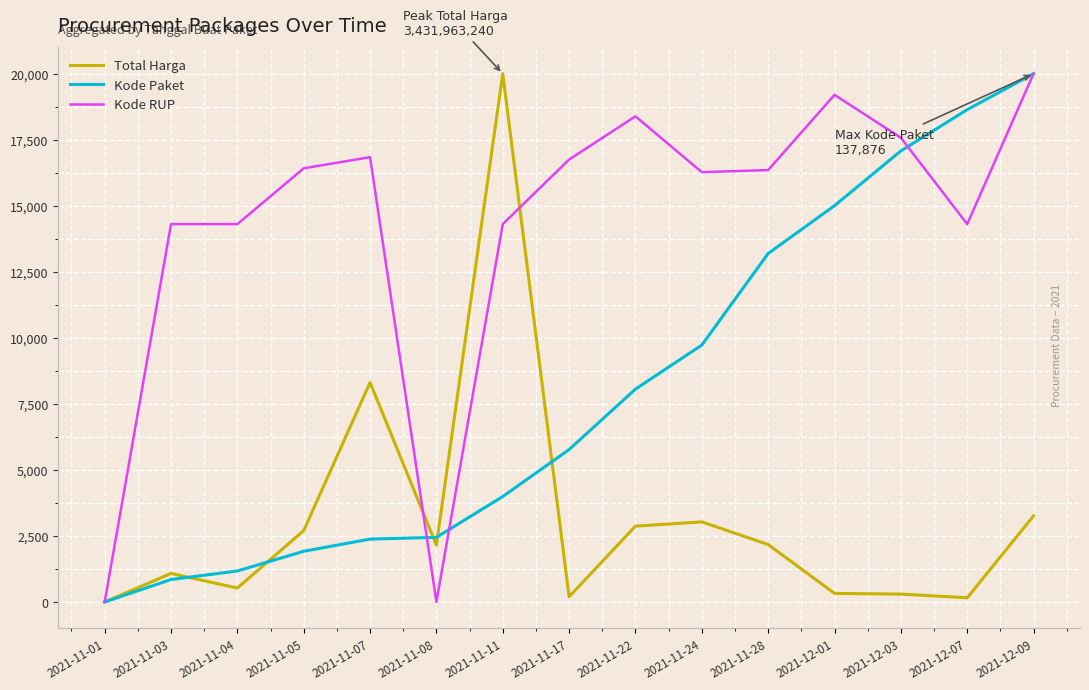

At which category is the sum across all series the highest?

2021-12-09